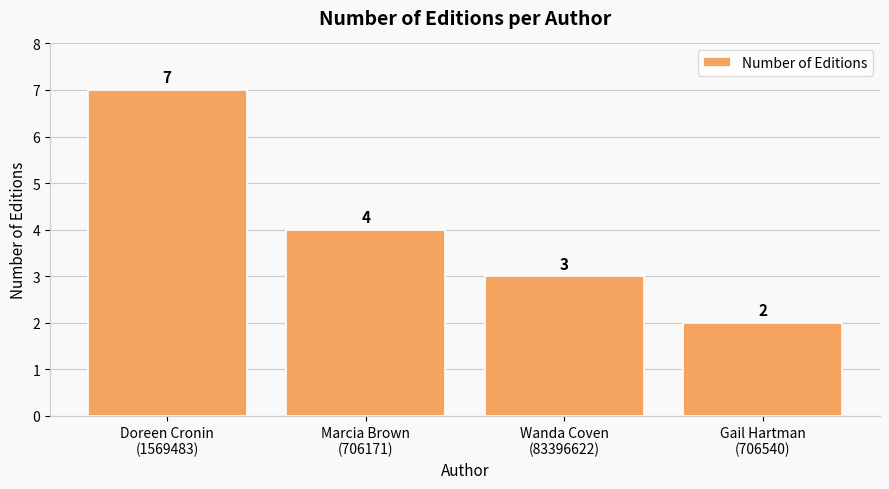

How many values are between 3 and 7?

3